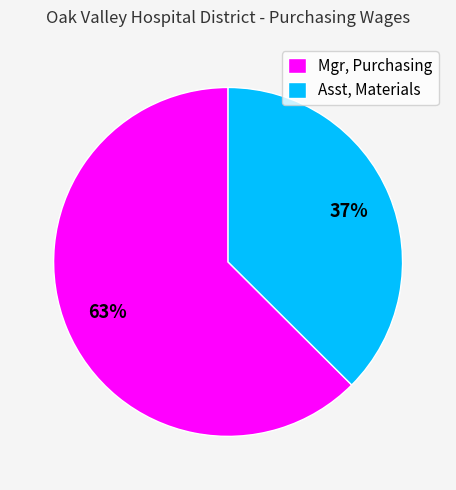

True or false: Asst, Materials accounts for 37% of the total.

True